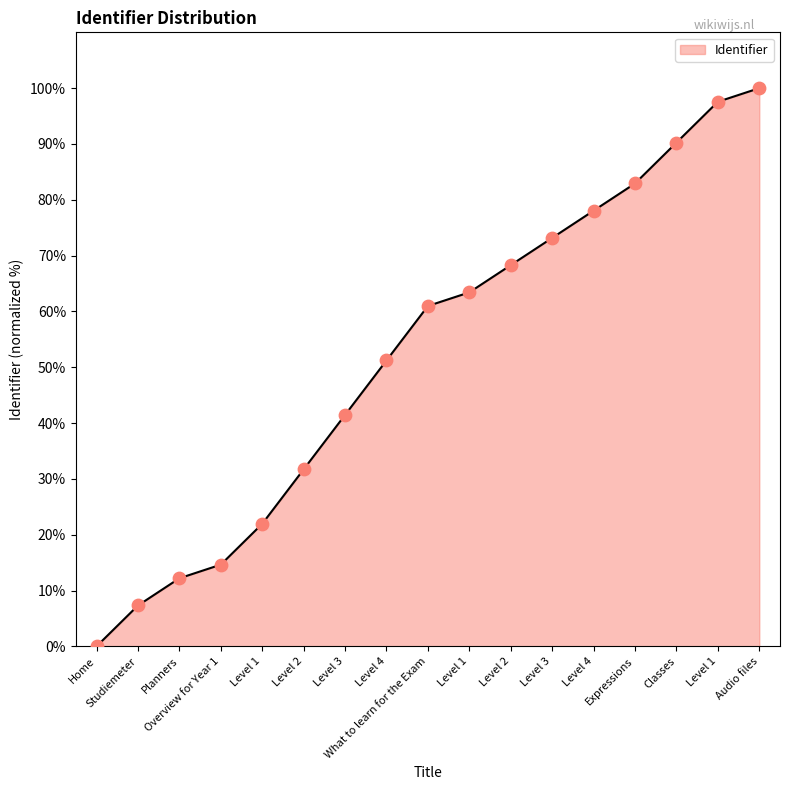

What is the ratio of the value at Level 2 to the value at Level 1?

3.1